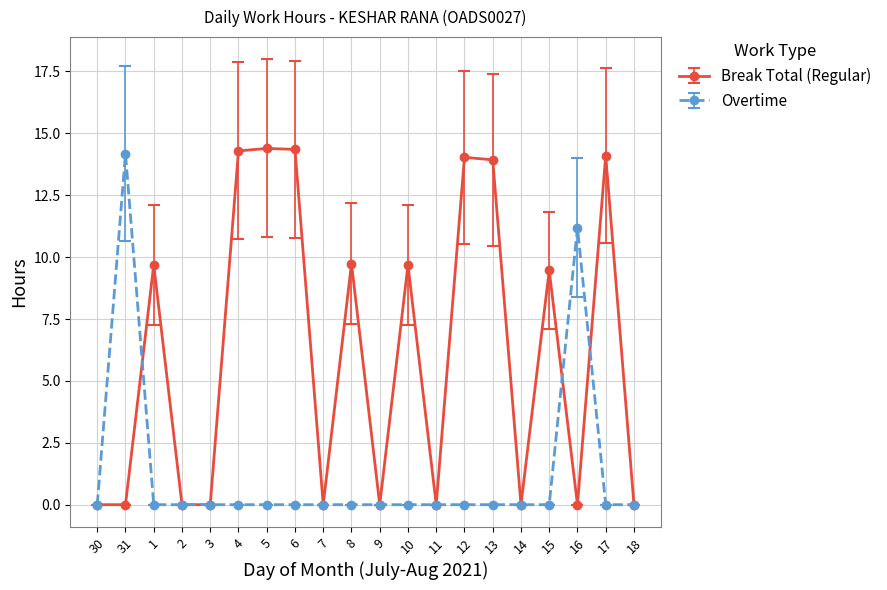

What is the spread (max minus min) of values at 1?

9.7